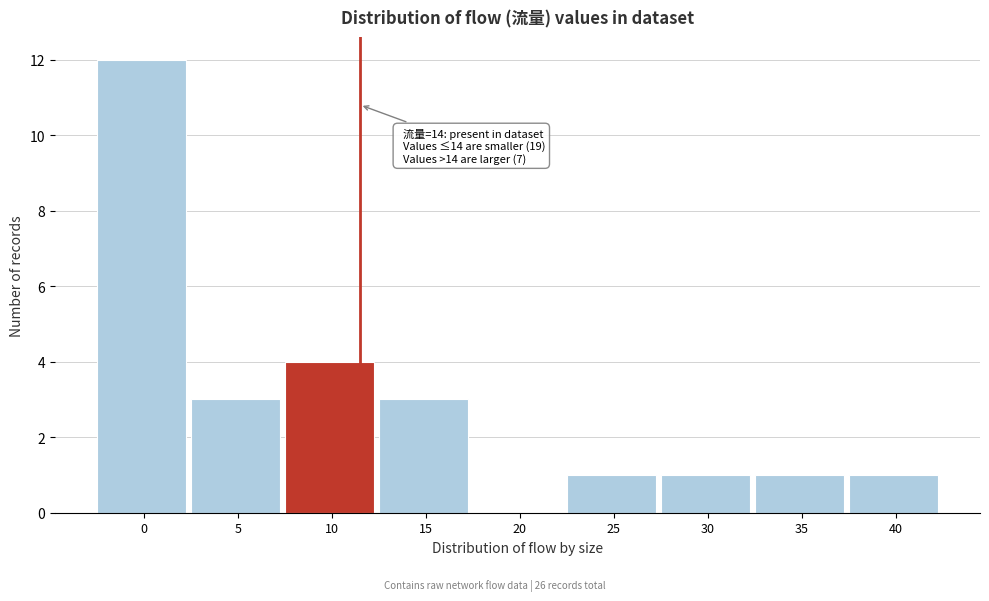

Reading left to right, transcribe all the data shown in this chart.

0=12	5=3	10=4	15=3	20=0	25=1	30=1	35=1	40=1